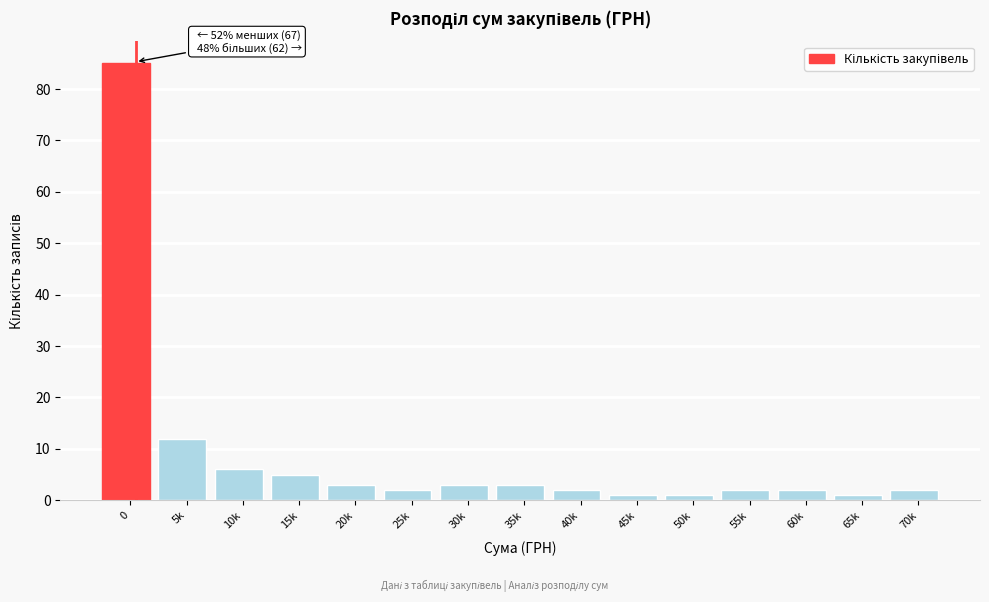

Reading right to left, transcribe all the data shown in this chart.

2	1	2	2	1	1	2	3	3	2	3	5	6	12	85